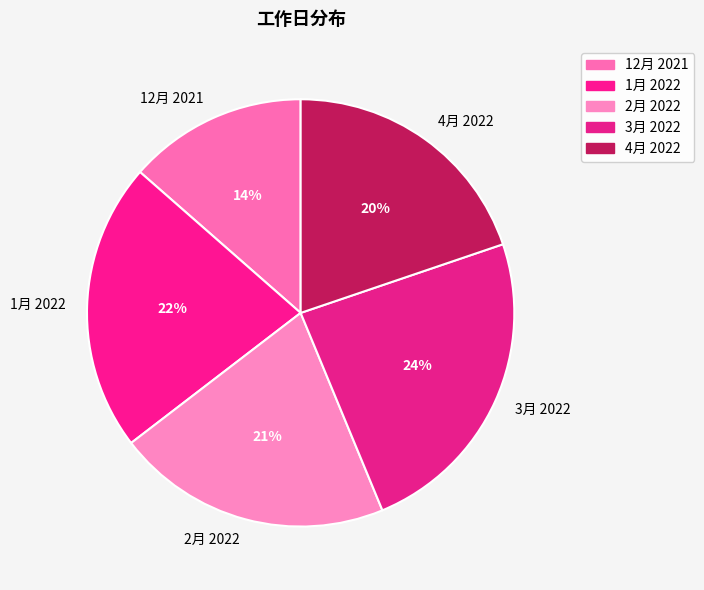

To the nearest percent, what is the difference between the 2月 2022 and 1月 2022 slice percentages?

1%